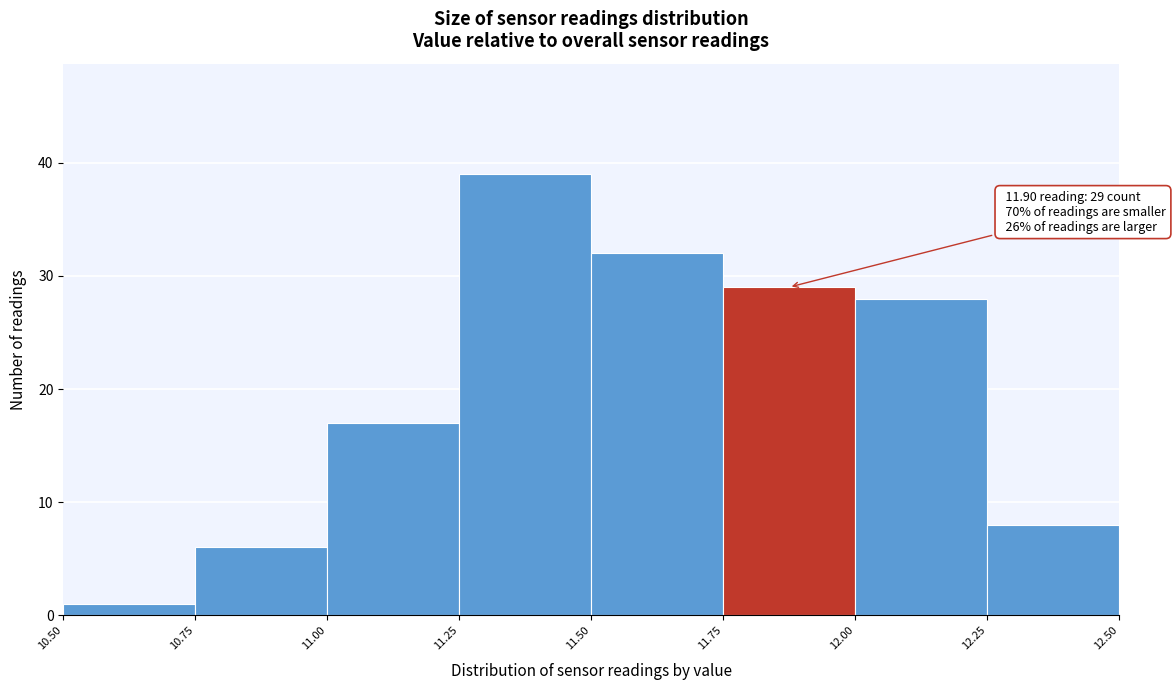

Over which range of the x-axis is the bar tallest?

11.25 to 11.50